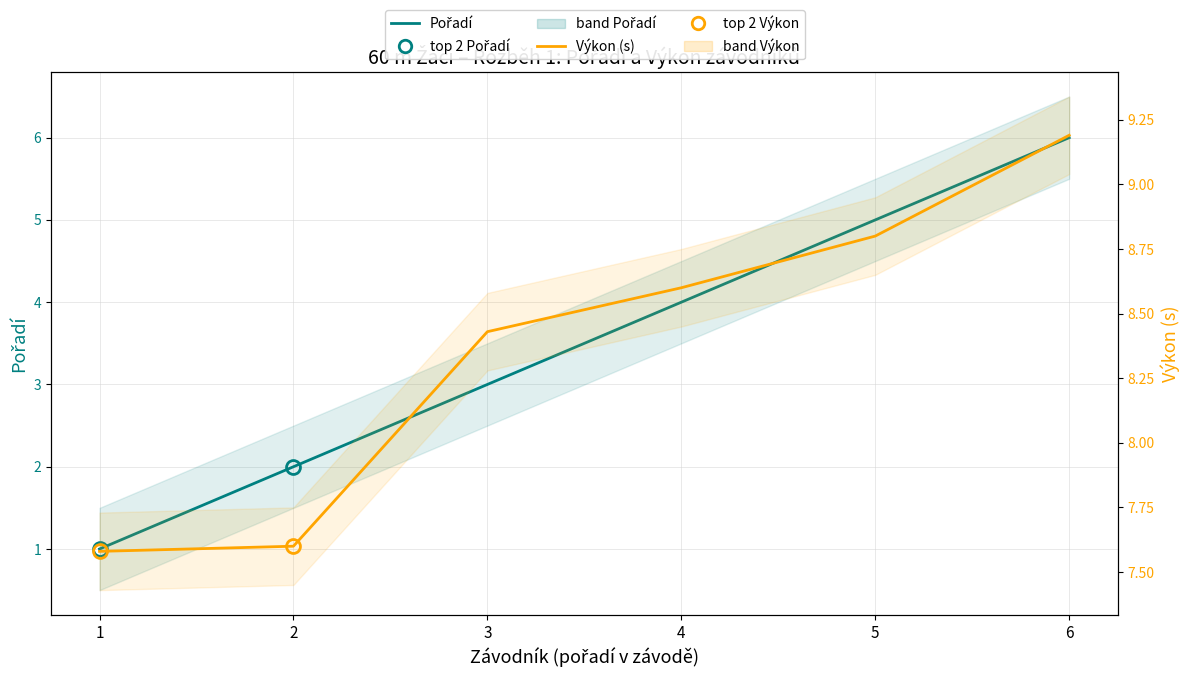

At which label does Výkon (s) reach its peak?

6